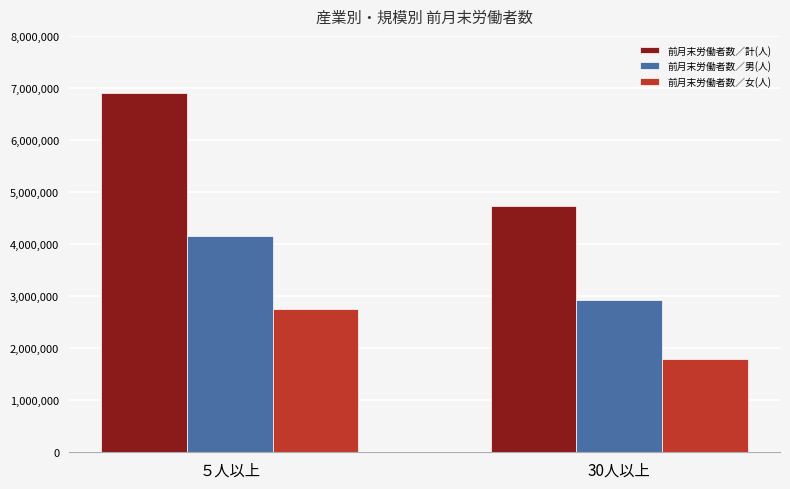

What is the sum of all 前月末労働者数／男(人) values?

7077736